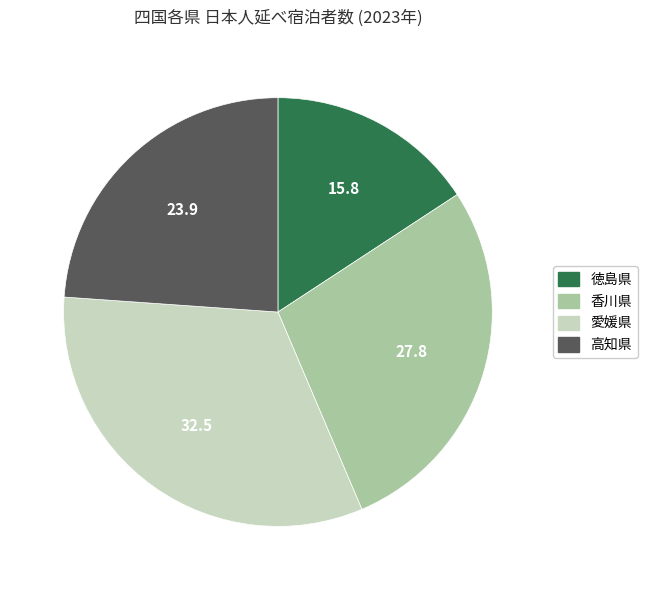

How many slices are in this pie chart?

4